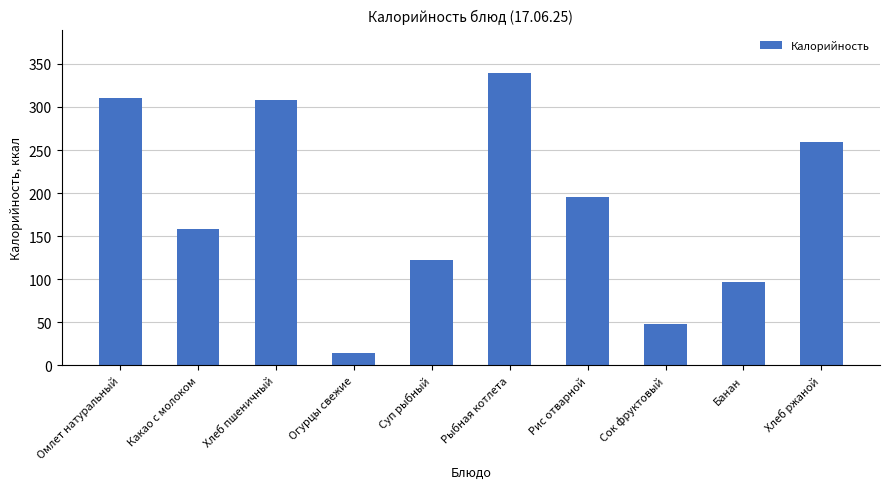

What is the change in value from Суп рыбный to Рыбная котлета?

+217